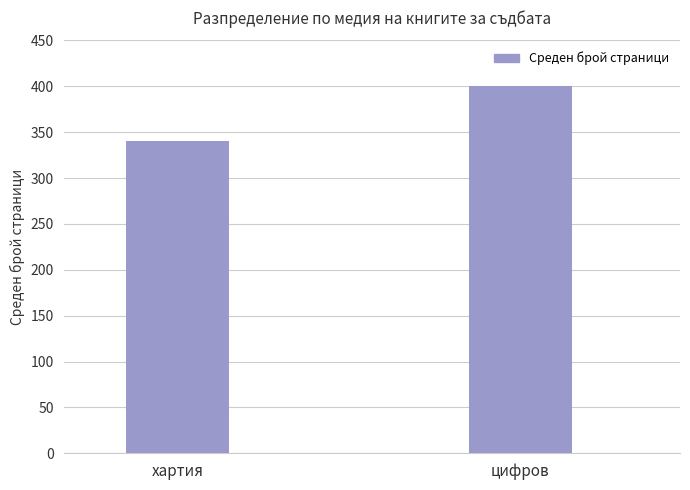

Does the chart contain stacked bars?

No